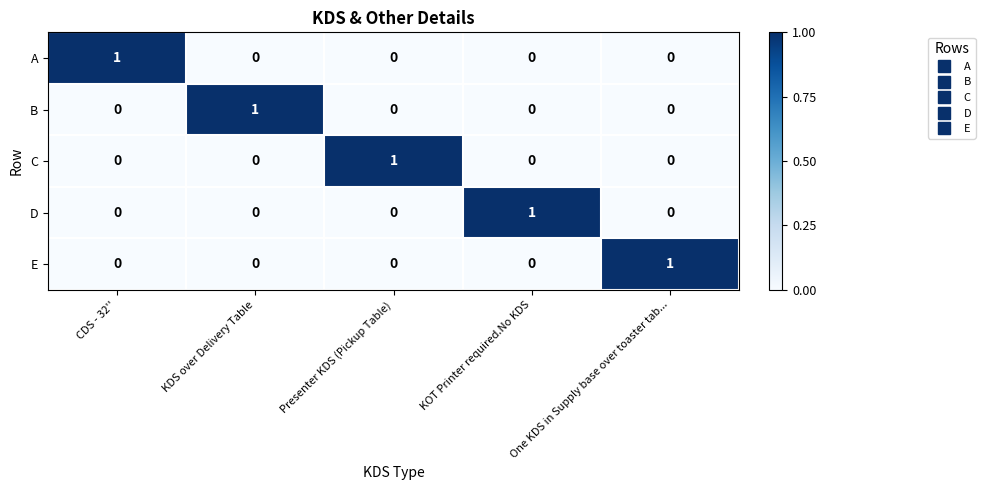

True or false: A has a value of 0 at KDS over Delivery Table.

True